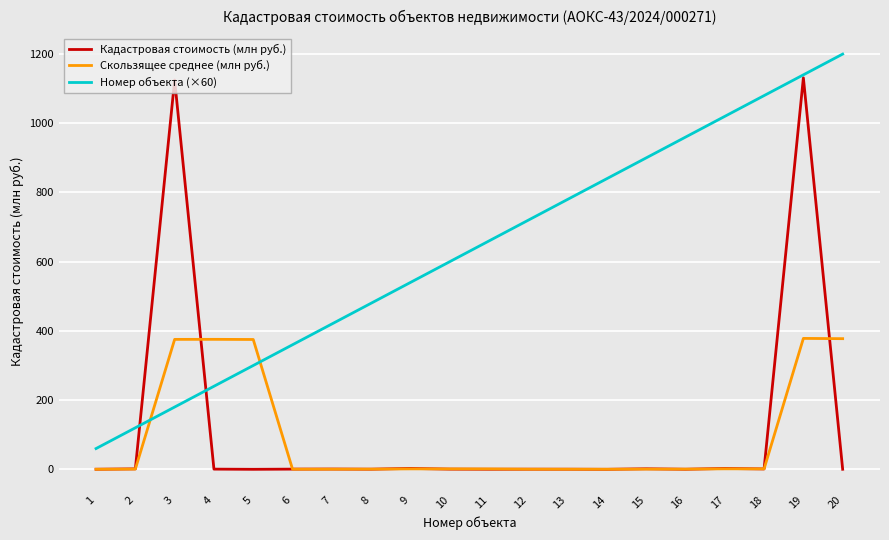

Which series ends up on top after the final intersection of Номер объекта (×60) and Скользящее среднее (млн руб.)?

Номер объекта (×60)